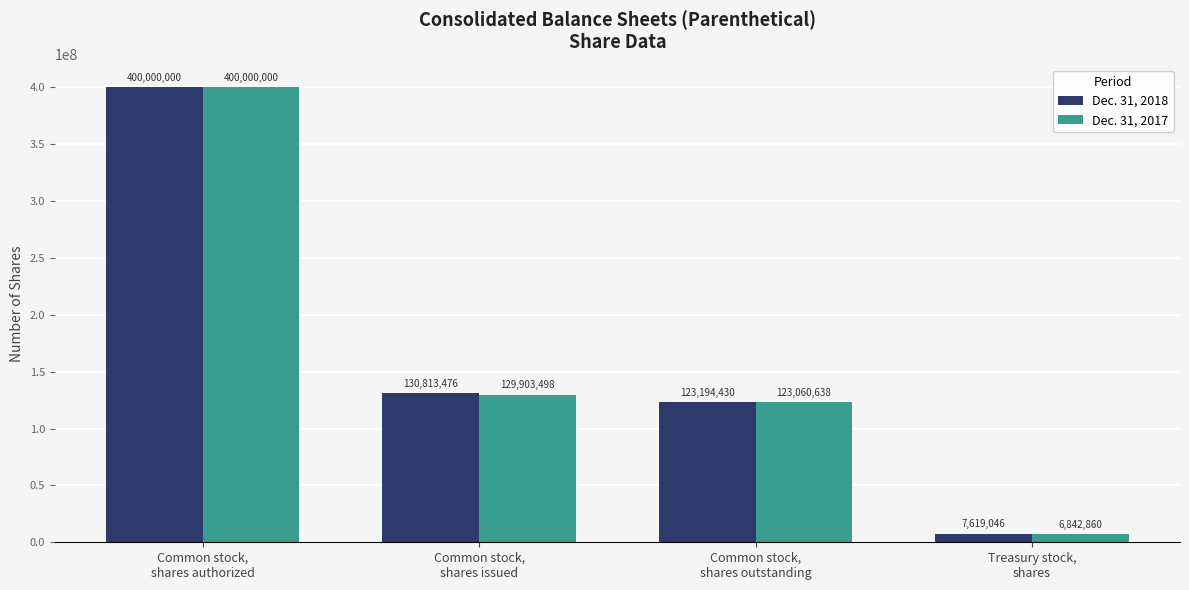

At how many categories does at least one series exceed 266635678?

1